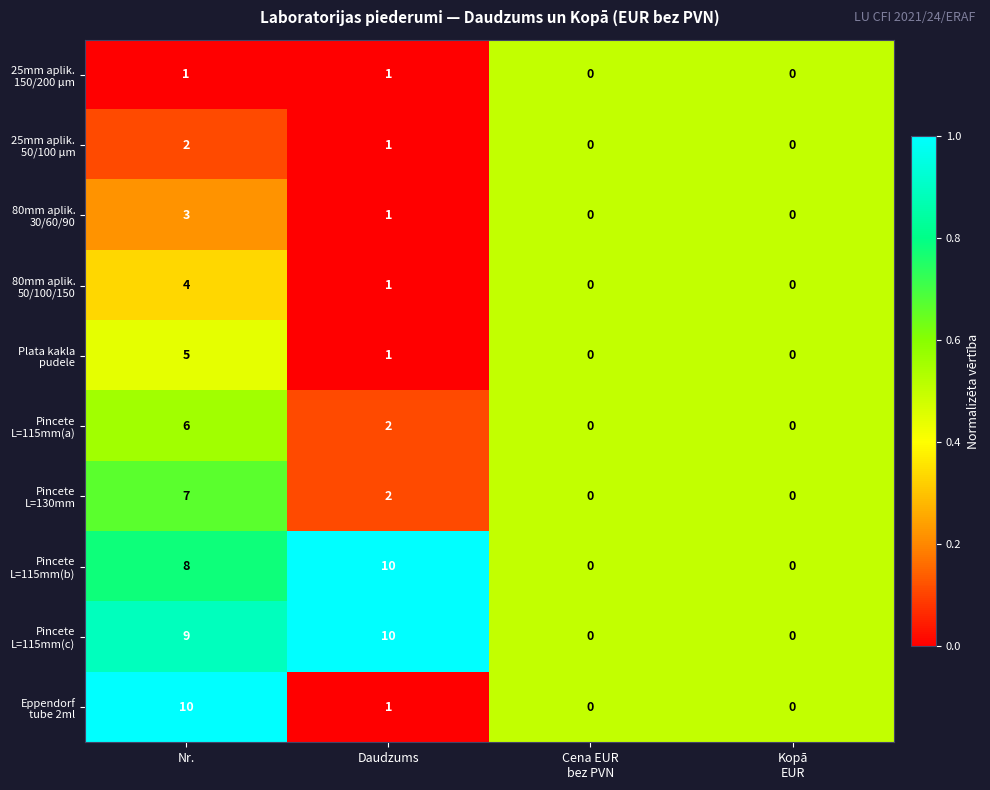

What is the spread (max minus min) of values at Daudzums?

9